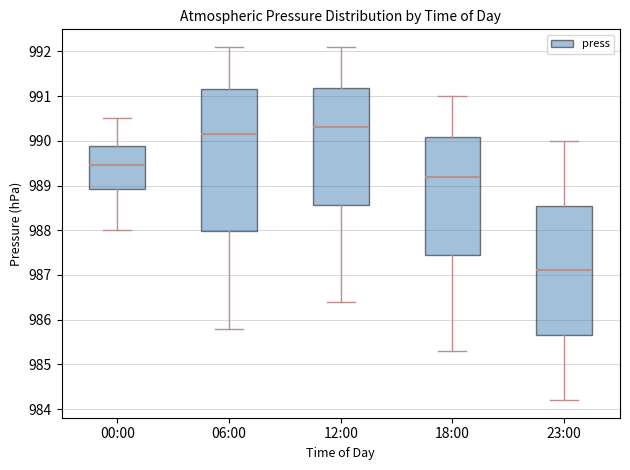

Comparing the boxes themselves (not the whiskers), which one is the tallest?

06:00